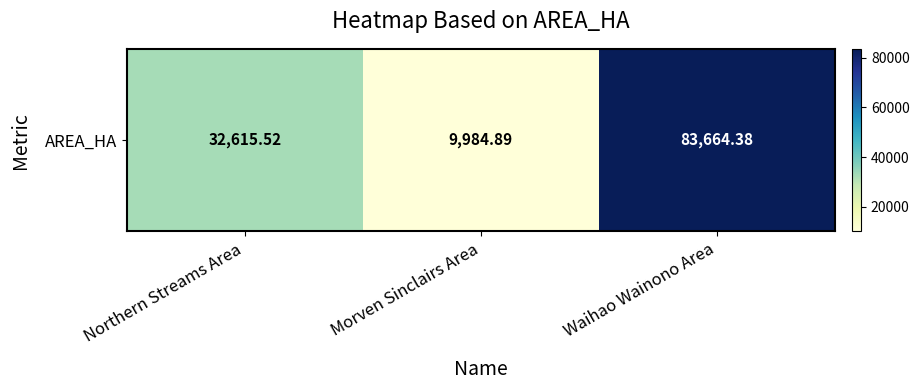

What is the difference between the maximum and minimum values?

73679.5